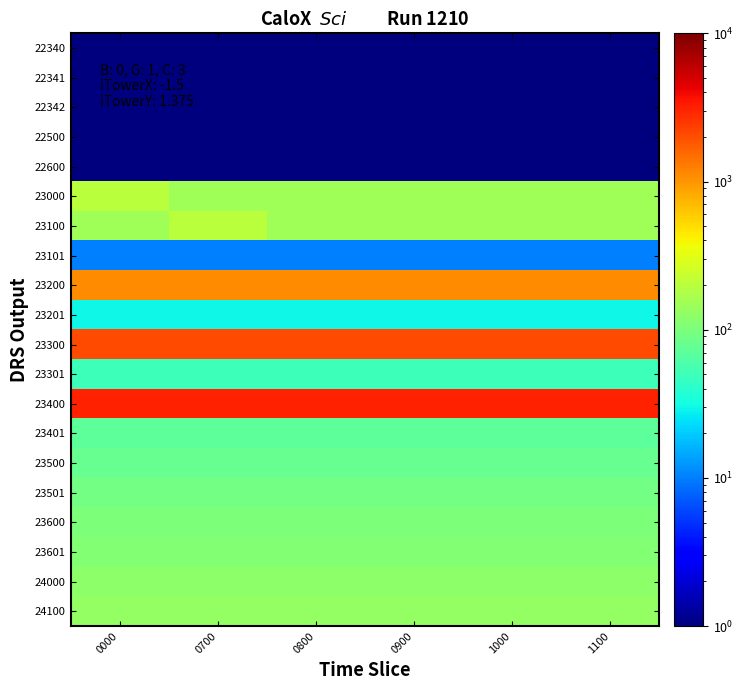

What is the total value across all series at 1000?

7395